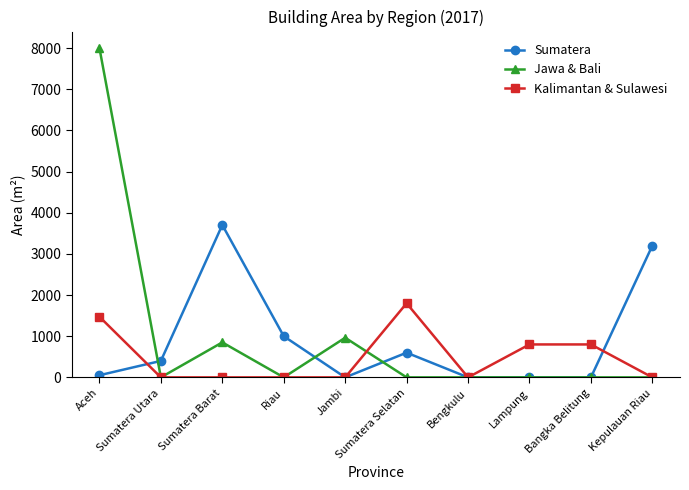

Is the value of Sumatera at Kepulauan Riau greater than the value of Kalimantan & Sulawesi at Riau?

Yes